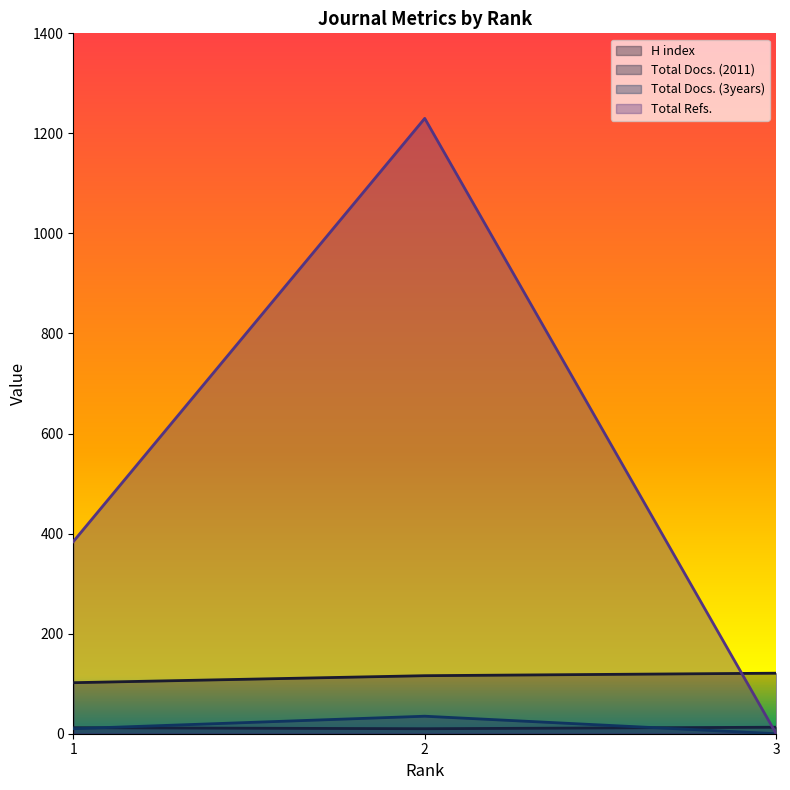

Between 1 and 2, which series saw the biggest shift?

Total Refs.